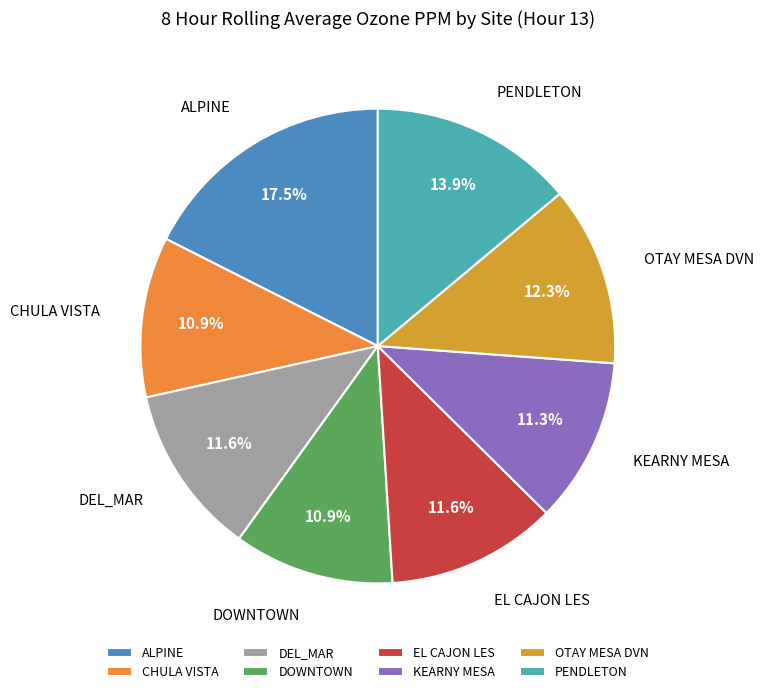

How much of the chart is everything except OTAY MESA DVN?

87.7%